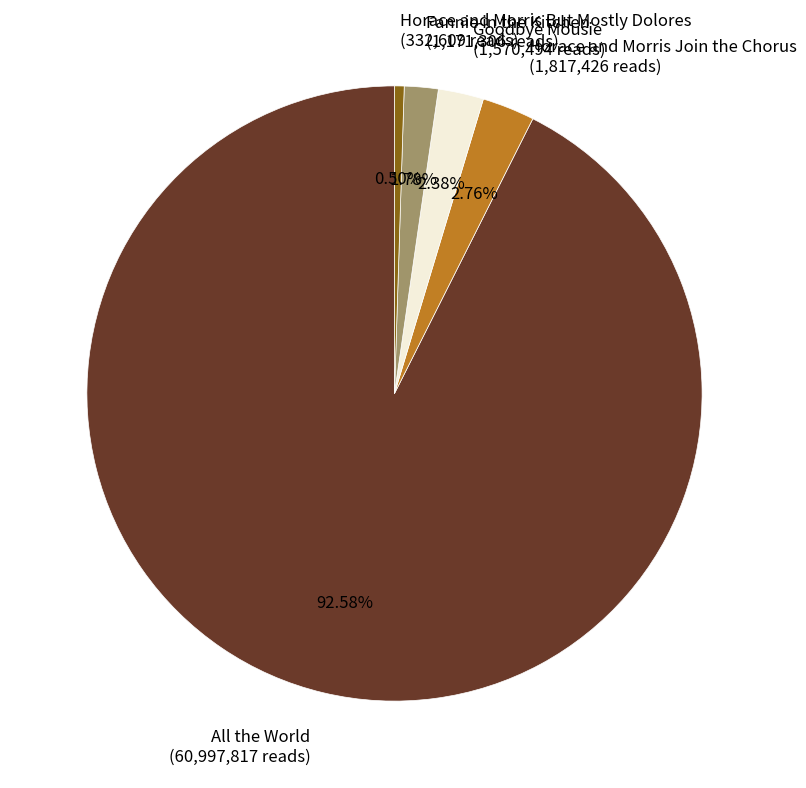

To the nearest percent, what portion does Fannie in the Kitchen represent?

2%